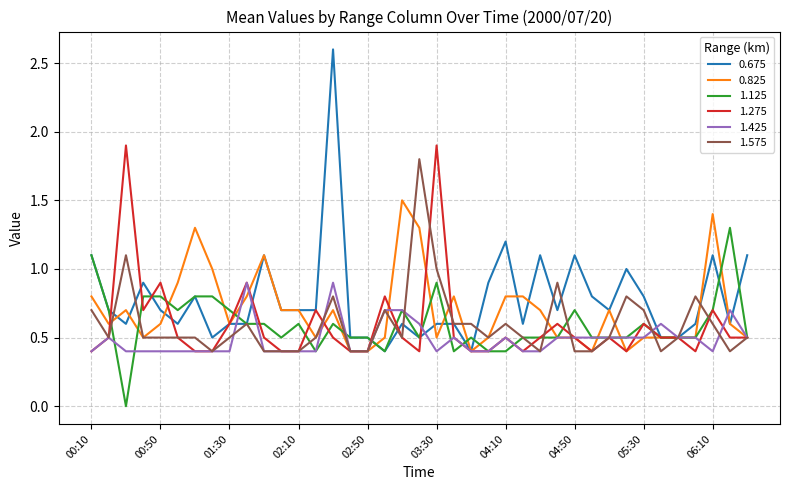

Reading left to right, extract all data points from this chart.

0.675: 1.1	0.7	0.6	0.9	0.7	0.6	0.8	0.5	0.6	0.6	1.1	0.7	0.7	0.7	2.6	0.5	0.5	0.4	0.6	0.5	0.6	0.6	0.4	0.9	1.2	0.6	1.1	0.7	1.1	0.8	0.7	1.0	0.8	0.5	0.5	0.6	1.1	0.6	1.1
0.825: 0.8	0.6	0.7	0.5	0.6	0.9	1.3	1.0	0.6	0.8	1.1	0.7	0.7	0.5	0.7	0.4	0.4	0.5	1.5	1.3	0.5	0.8	0.4	0.5	0.8	0.8	0.7	0.5	0.5	0.4	0.7	0.4	0.5	0.5	0.5	0.5	1.4	0.6	0.5
1.125: 1.1	0.7	0.0	0.8	0.8	0.7	0.8	0.8	0.7	0.6	0.6	0.5	0.6	0.4	0.6	0.5	0.5	0.4	0.7	0.5	0.9	0.4	0.5	0.4	0.4	0.5	0.5	0.5	0.7	0.5	0.5	0.5	0.6	0.5	0.5	0.5	0.7	1.3	0.5
1.275: 0.4	0.5	1.9	0.7	0.9	0.5	0.4	0.4	0.6	0.9	0.5	0.4	0.4	0.7	0.5	0.4	0.4	0.8	0.5	0.4	1.9	0.5	0.4	0.4	0.5	0.4	0.5	0.6	0.5	0.4	0.5	0.4	0.6	0.5	0.5	0.4	0.7	0.5	0.5
1.425: 0.4	0.5	0.4	0.4	0.4	0.4	0.4	0.4	0.4	0.9	0.4	0.4	0.4	0.4	0.9	0.4	0.4	0.7	0.7	0.6	0.4	0.5	0.4	0.4	0.5	0.4	0.4	0.5	0.5	0.5	0.5	0.5	0.5	0.6	0.5	0.5	0.4	0.7	0.5
1.575: 0.7	0.5	1.1	0.5	0.5	0.5	0.5	0.4	0.5	0.6	0.4	0.4	0.4	0.5	0.8	0.4	0.4	0.7	0.5	1.8	1.0	0.6	0.6	0.5	0.6	0.5	0.4	0.9	0.4	0.4	0.5	0.8	0.7	0.4	0.5	0.8	0.6	0.4	0.5